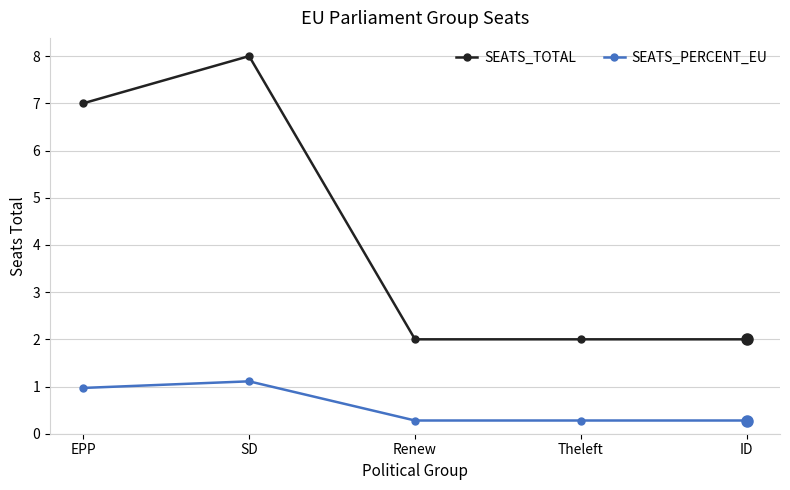

What is the total value across all series at ID?

2.3